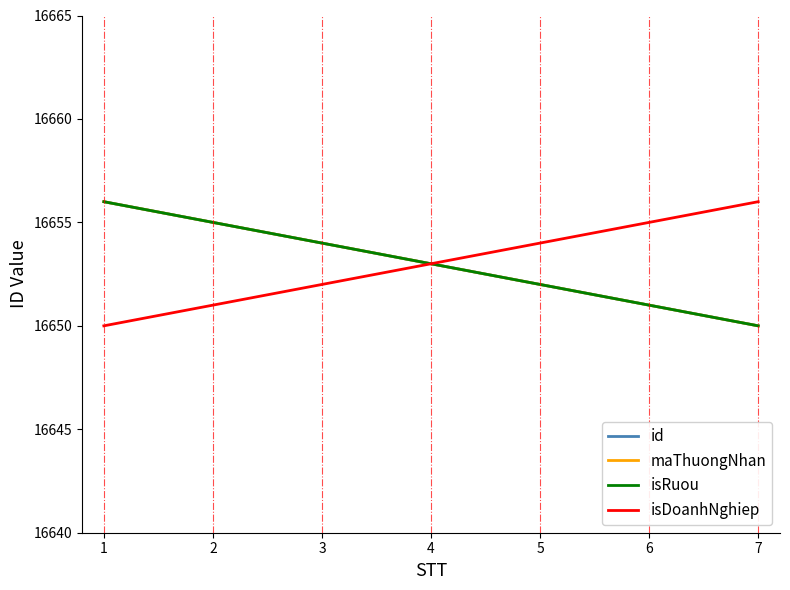

Is this an area chart (filled region under the line)?

No